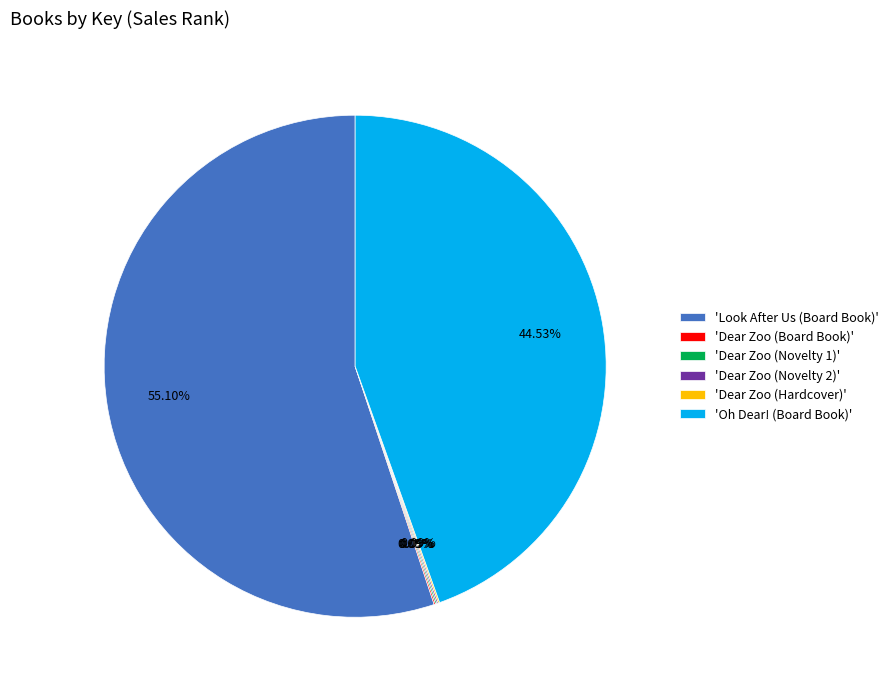

Which category has the biggest portion of the pie?

'Look After Us (Board Book)'